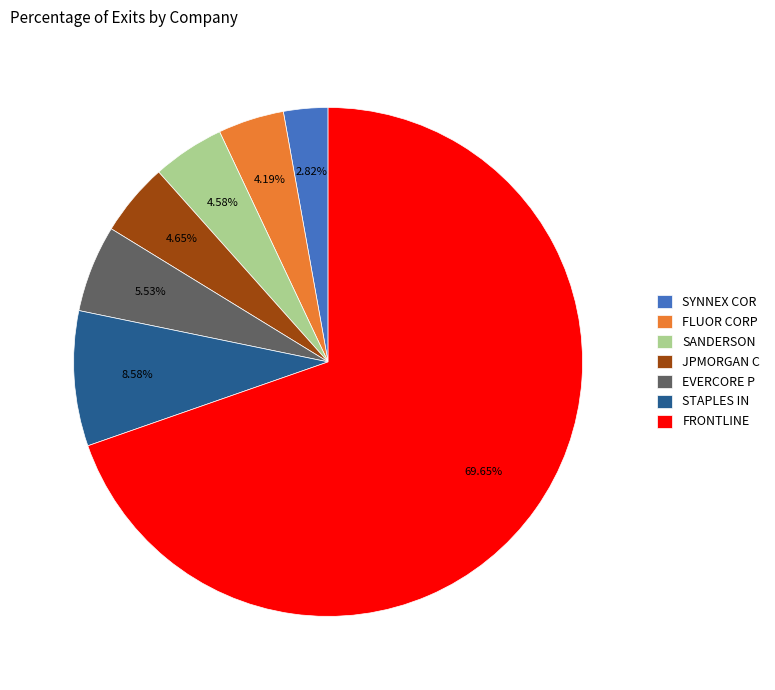

Which has a higher value, FLUOR CORP or FRONTLINE?

FRONTLINE